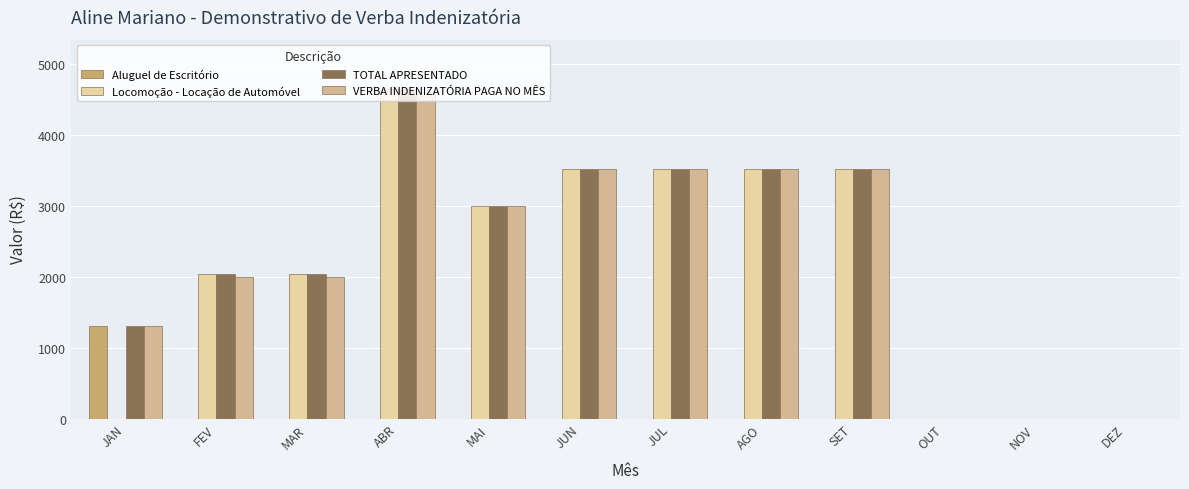

Are the bars grouped side by side (vs. stacked)?

Yes